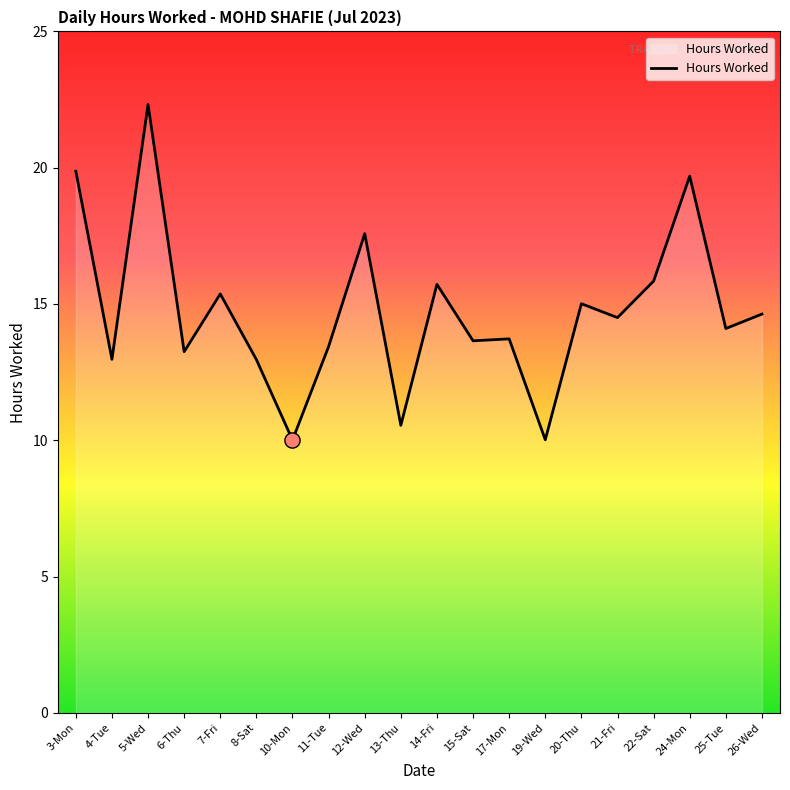

What is the change in value from 11-Tue to 22-Sat?

+2.4